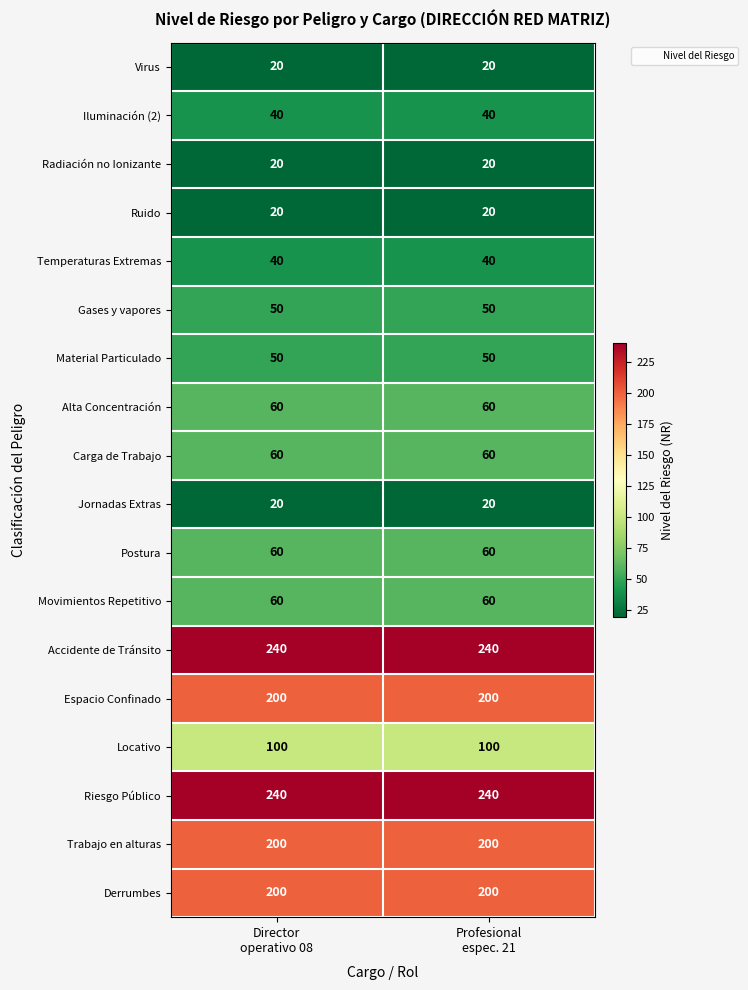

What is the lowest value of the Temperaturas Extremas series?

40